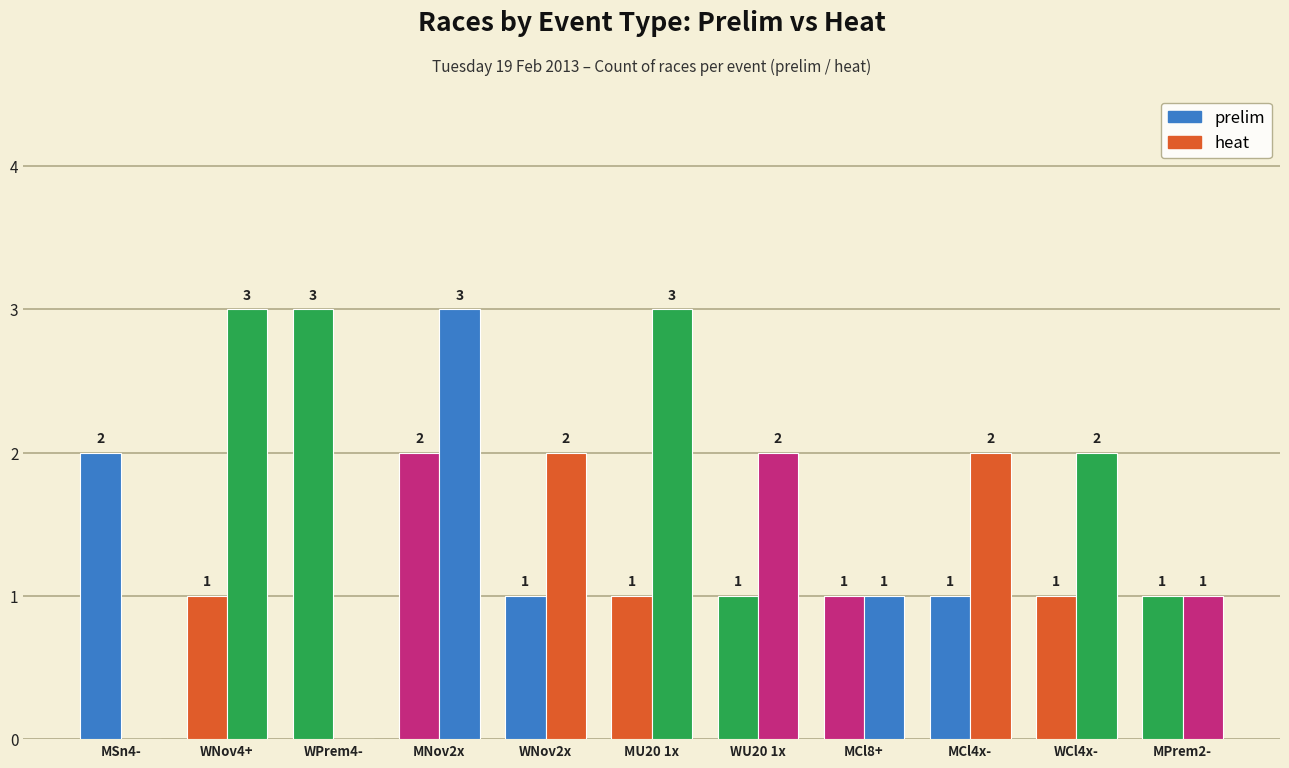

The prelim series shows 1 at WNov4+. True or false?

False